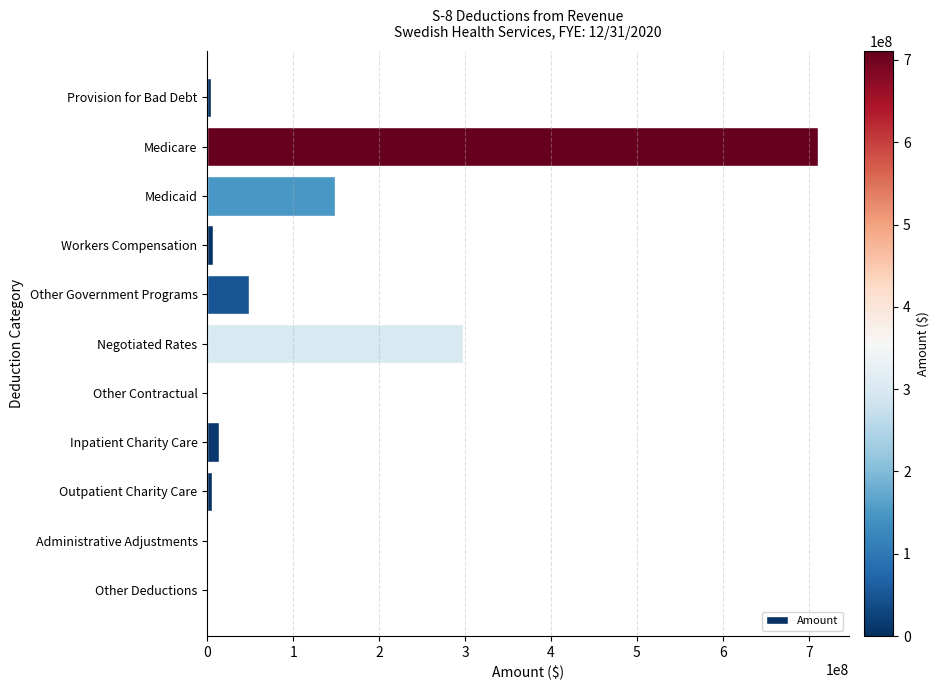

Is it true that the value at Medicare is 1051318262.6?

False